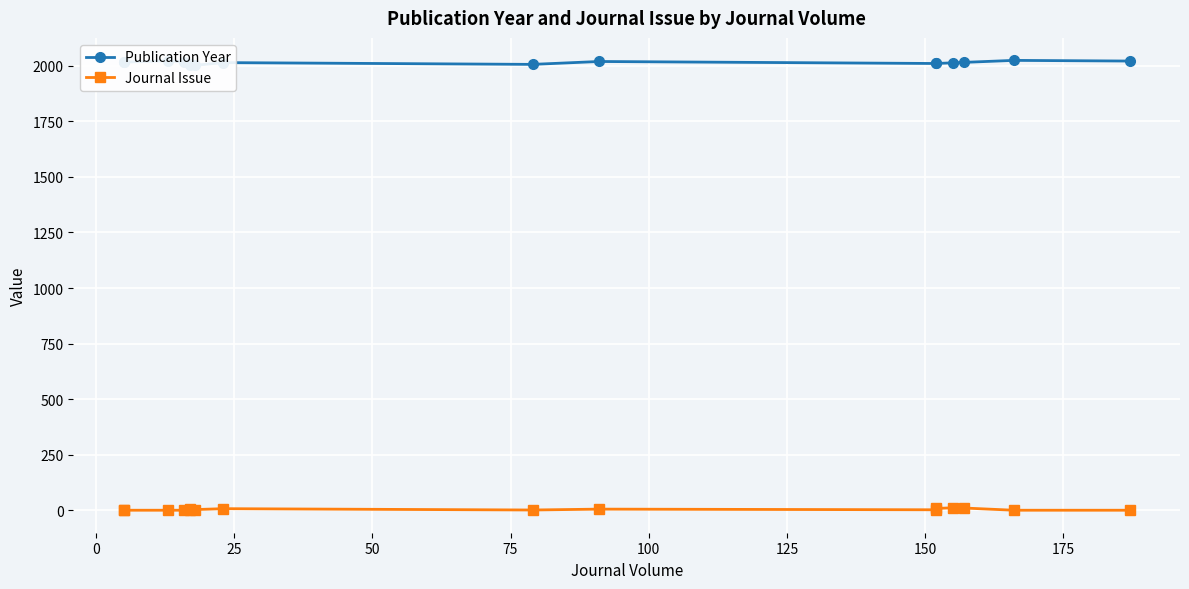

How many lines are shown in the chart?

2